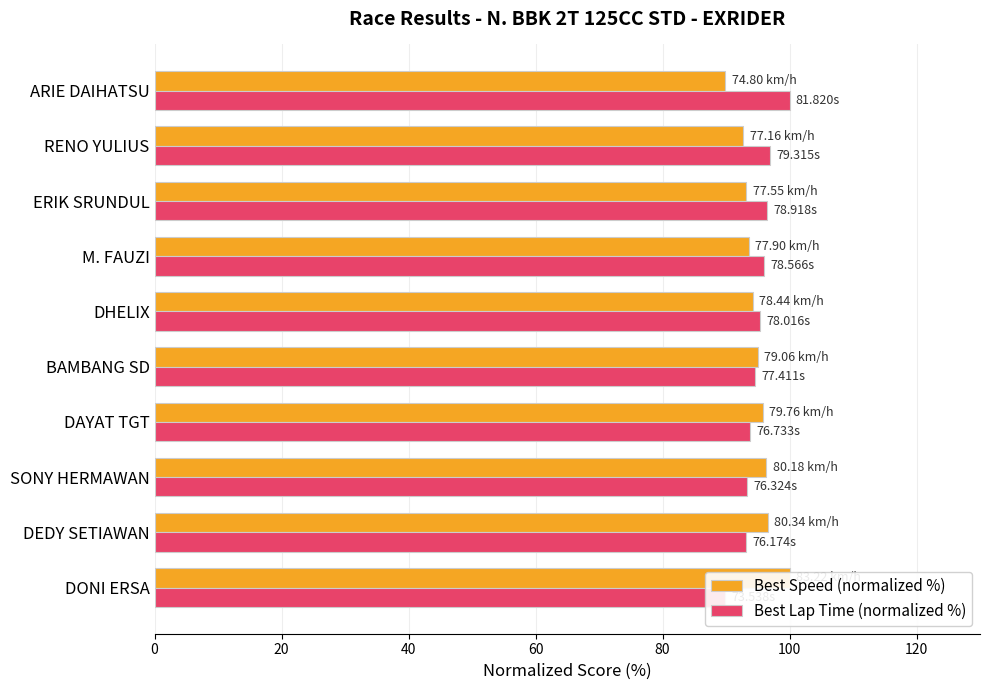

At how many categories does at least one series exceed 99?

2